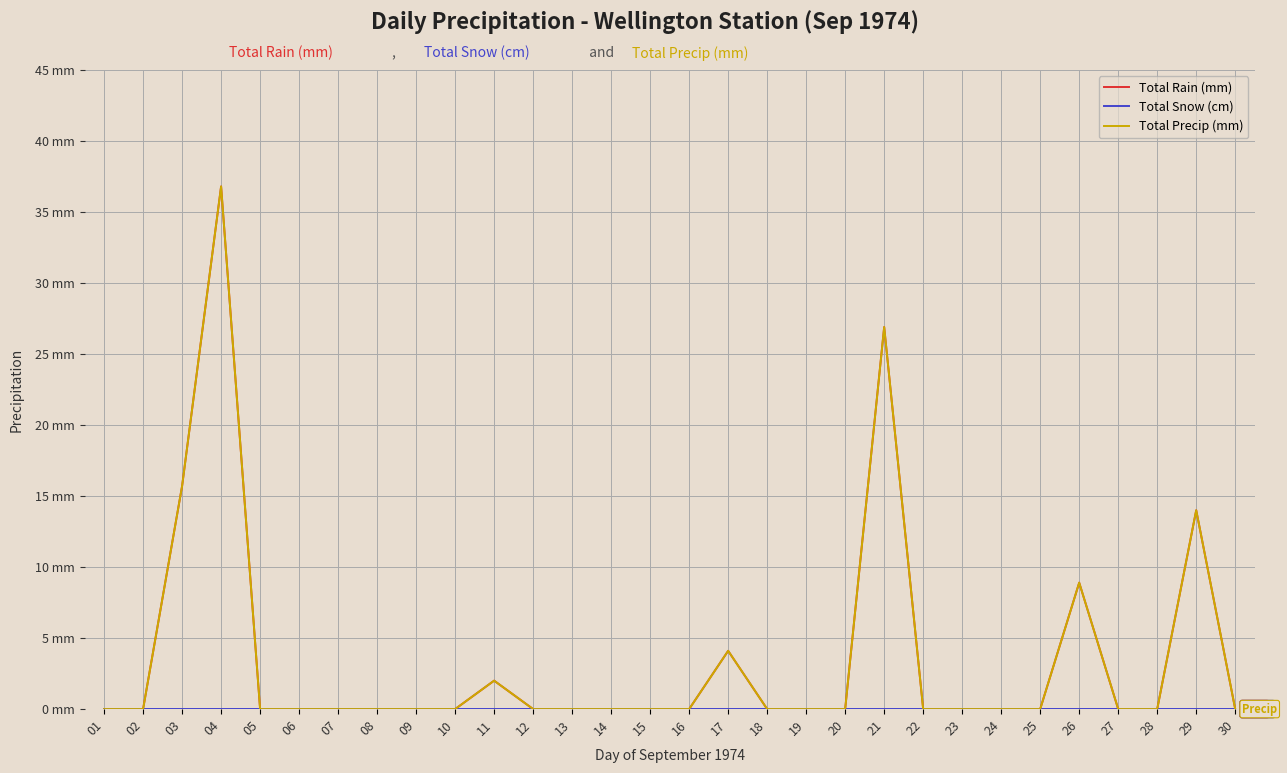

In Total Precip (mm), how many points are higher than both neighbors (excluding endpoints)?

6